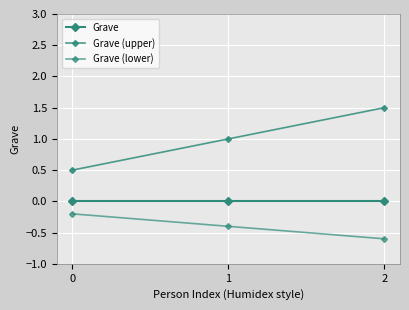

What is the sum of all Grave (lower) values?

-1.2